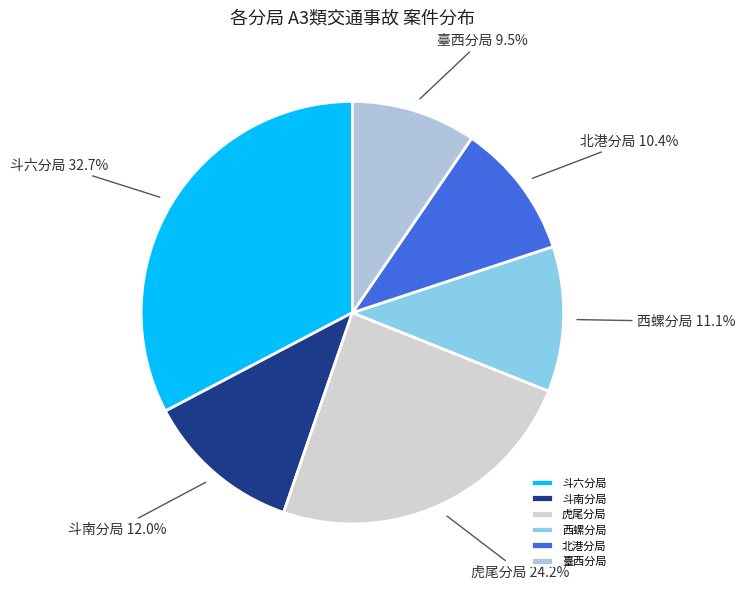

To the nearest percent, what percentage of the pie is 斗南分局?

12%